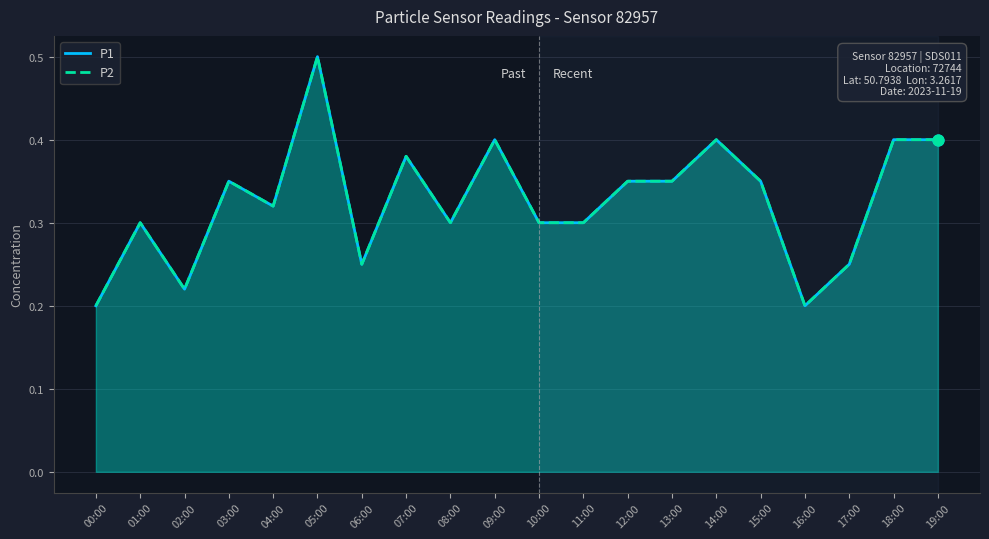

Which series has the largest total across all categories?

P1